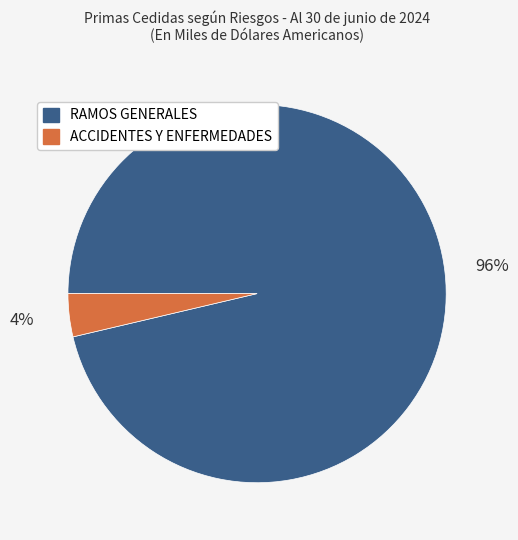

Which slice represents more than half of the pie?

RAMOS GENERALES